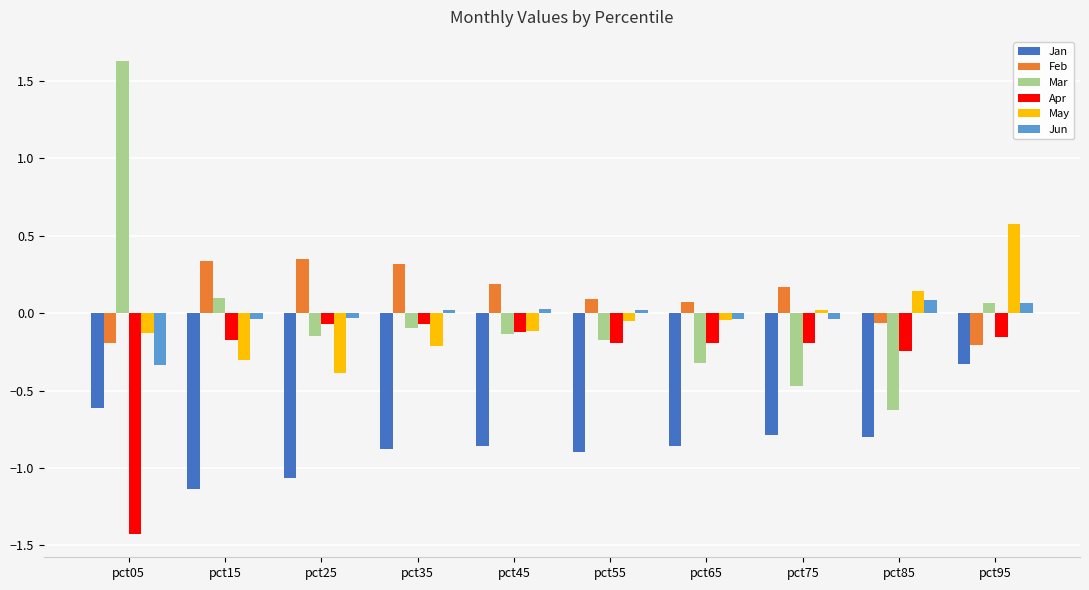

List the series in order of their peak value, highest first.

Mar, May, Feb, Jun, Apr, Jan